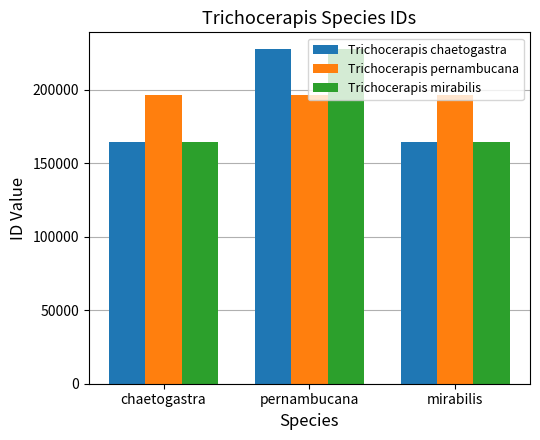

Are the bars horizontal?

No